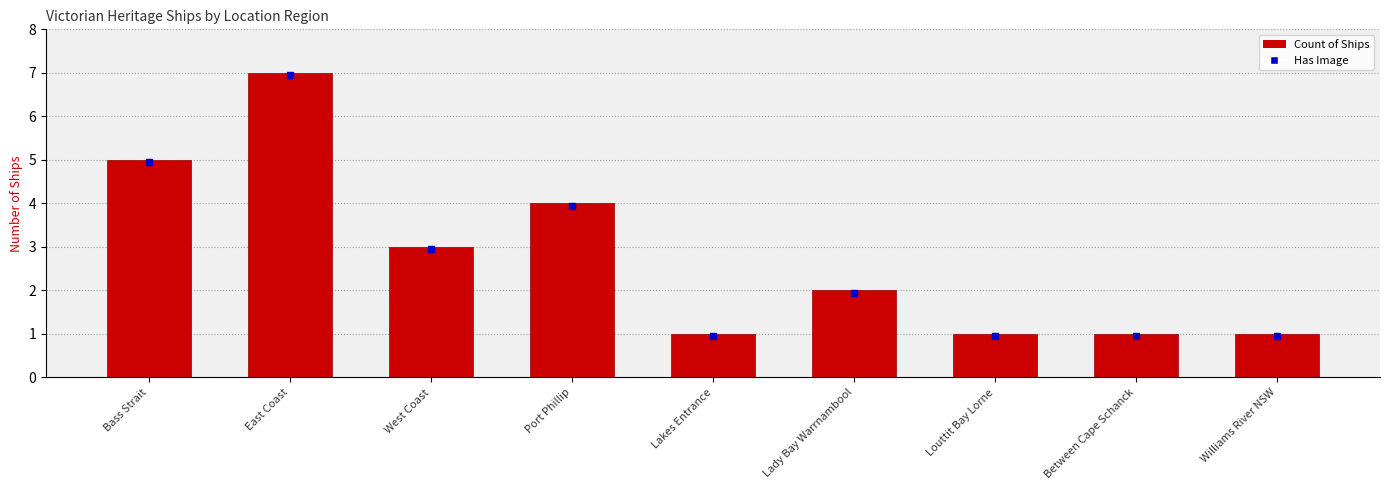

What value does the data have at West Coast?

3